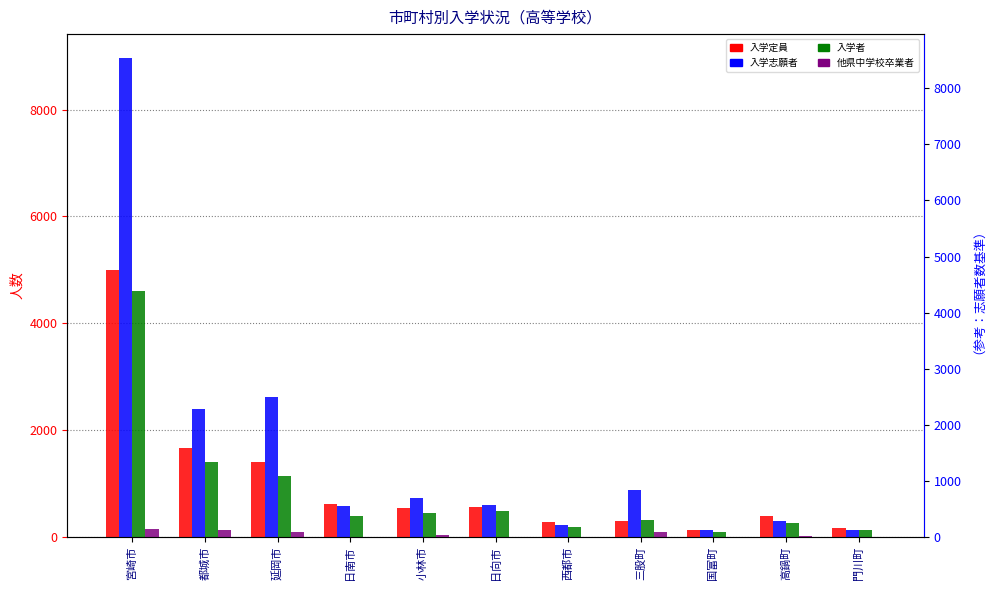

What is the maximum value for 入学定員?

4990